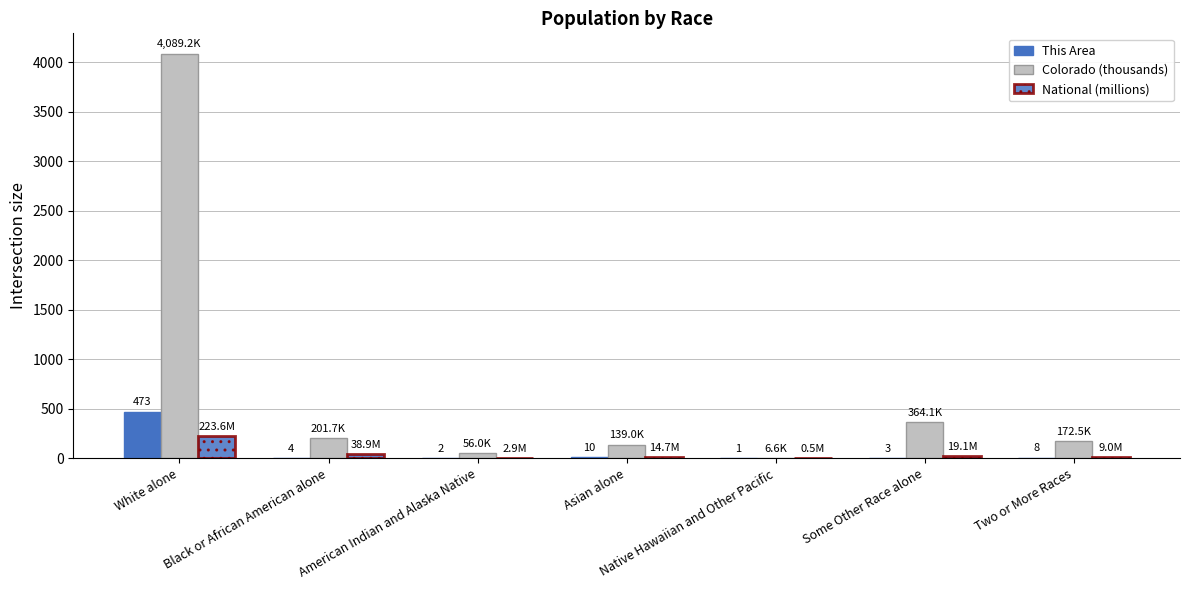

Are the bars grouped side by side (vs. stacked)?

Yes